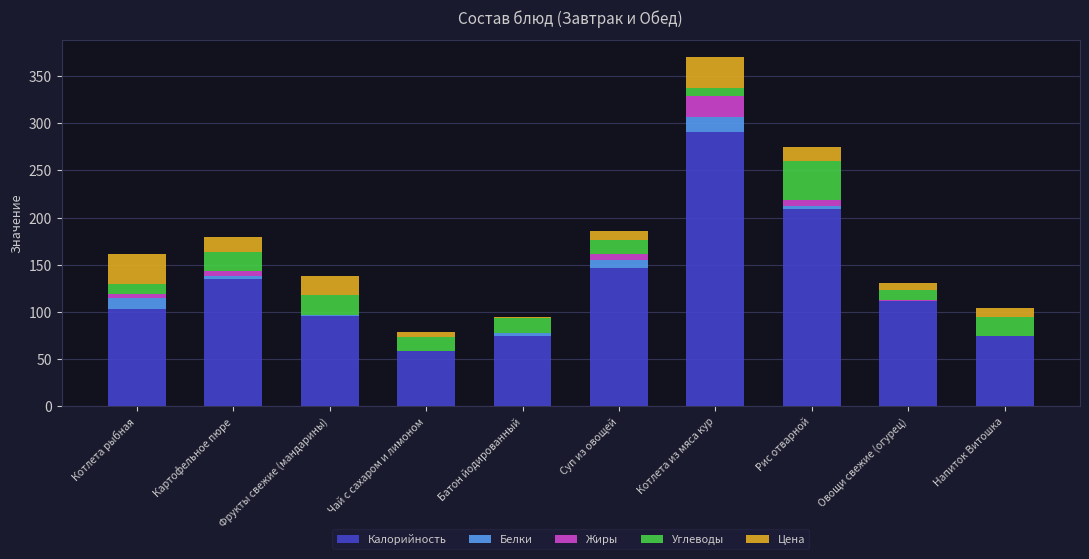

At which label does Калорийность reach its peak?

Котлета из мяса кур